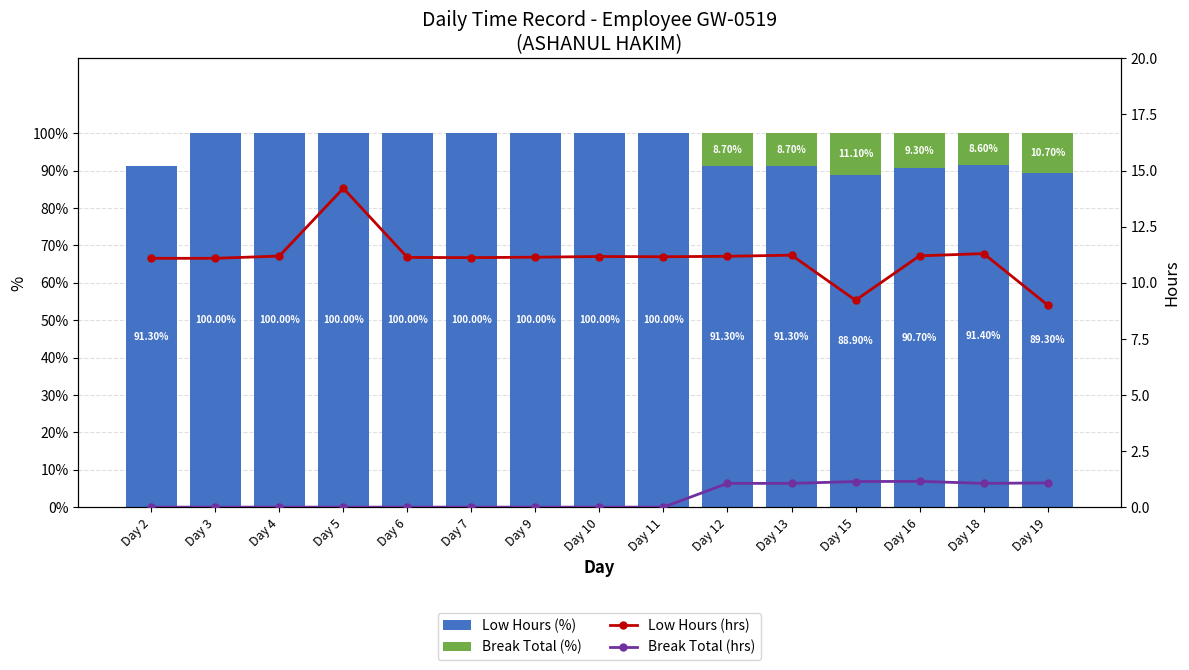

Which series has the widest spread of values?

Low Hours (%)